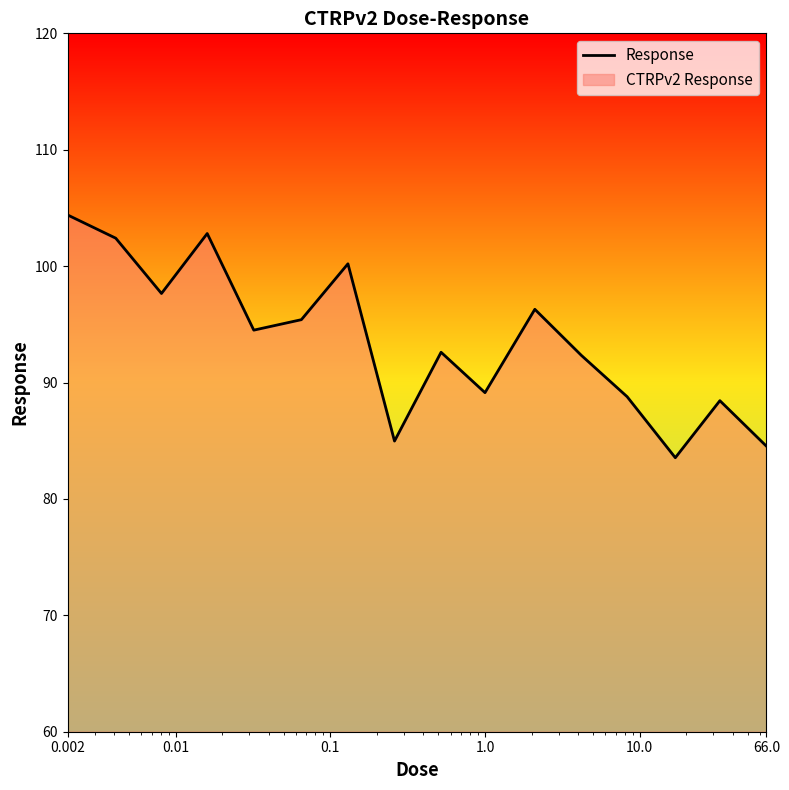

Where does the data first go above 94?

0.002